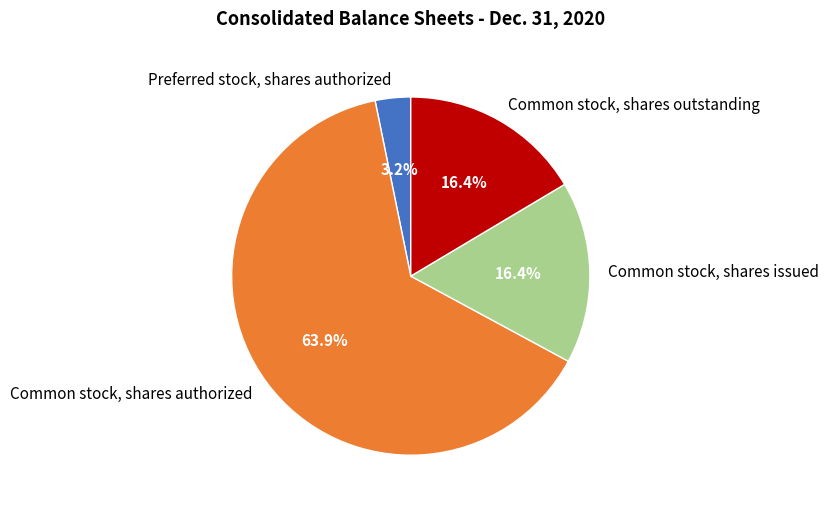

To the nearest percent, what is the combined percentage of Common stock, shares outstanding and Common stock, shares authorized?

80%